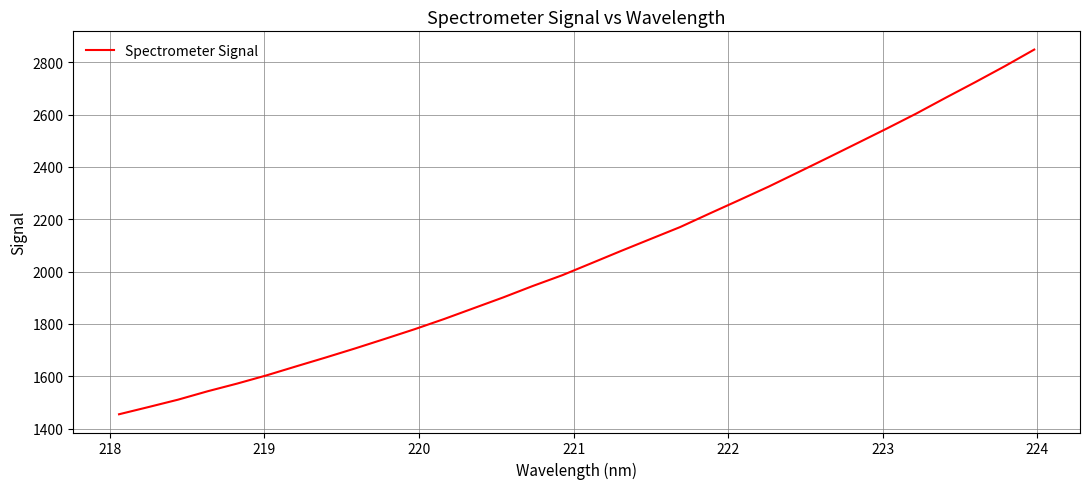

What is the greatest value displayed?

2848.2